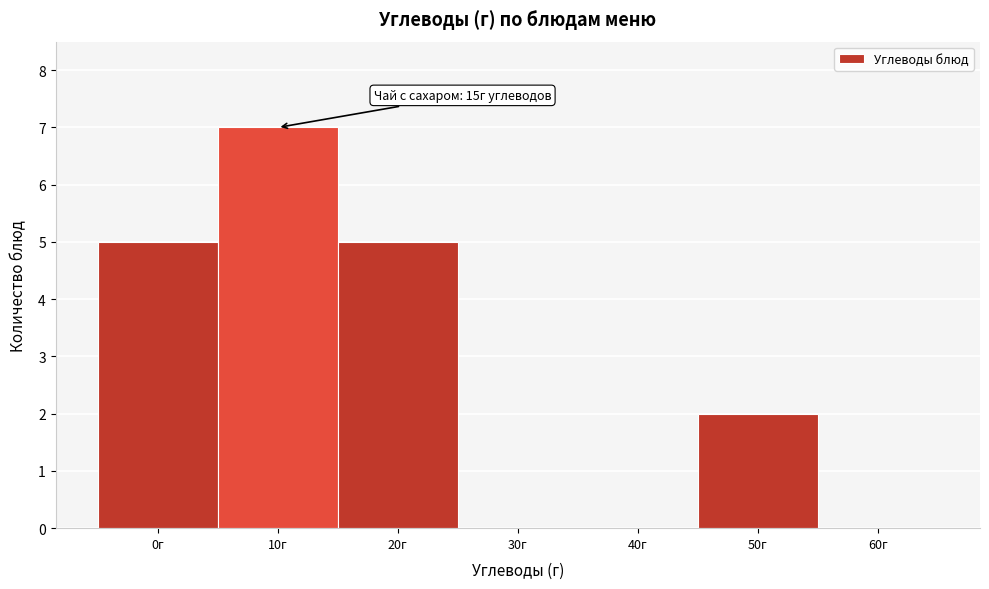

Reading left to right, what are all the values shown in this chart?

0г=5	10г=7	20г=5	30г=0	40г=0	50г=2	60г=0